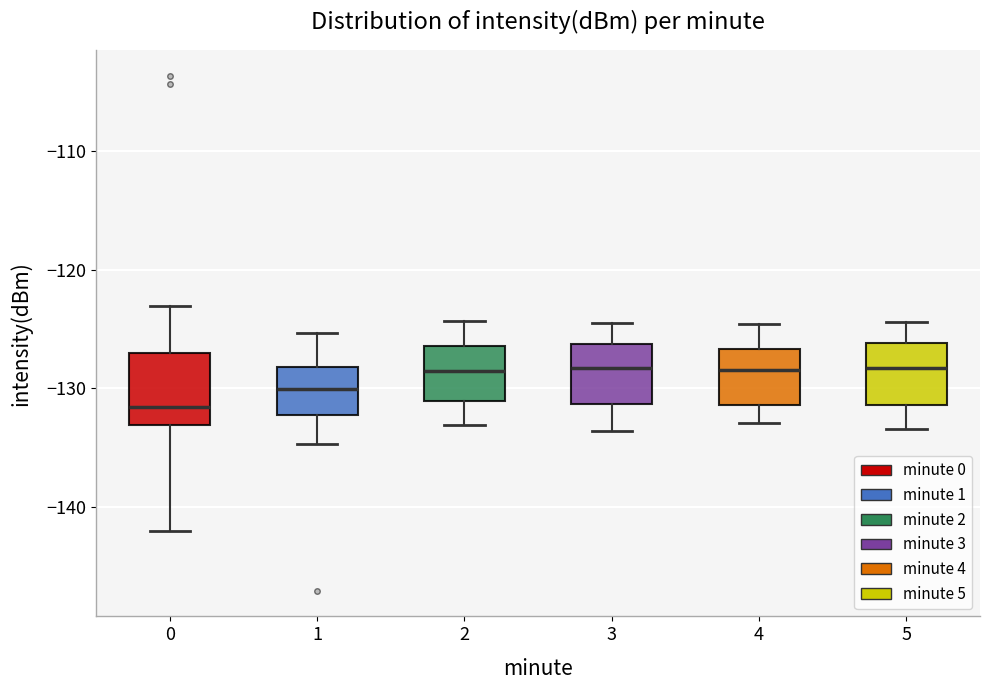

Reading left to right, transcribe this box plot: for each box, give where its median line is, the range the box spans, and where its two whiskers end, as read against the y-axis. The values are not printed on the chart, so give them approximately, as read against the axis.

0: median -132, box -133 to -127, whiskers -142 to -123
1: median -130, box -132 to -128, whiskers -135 to -125
2: median -129, box -131 to -126, whiskers -133 to -124
3: median -128, box -131 to -126, whiskers -134 to -124
4: median -128, box -131 to -127, whiskers -133 to -125
5: median -128, box -131 to -126, whiskers -133 to -124